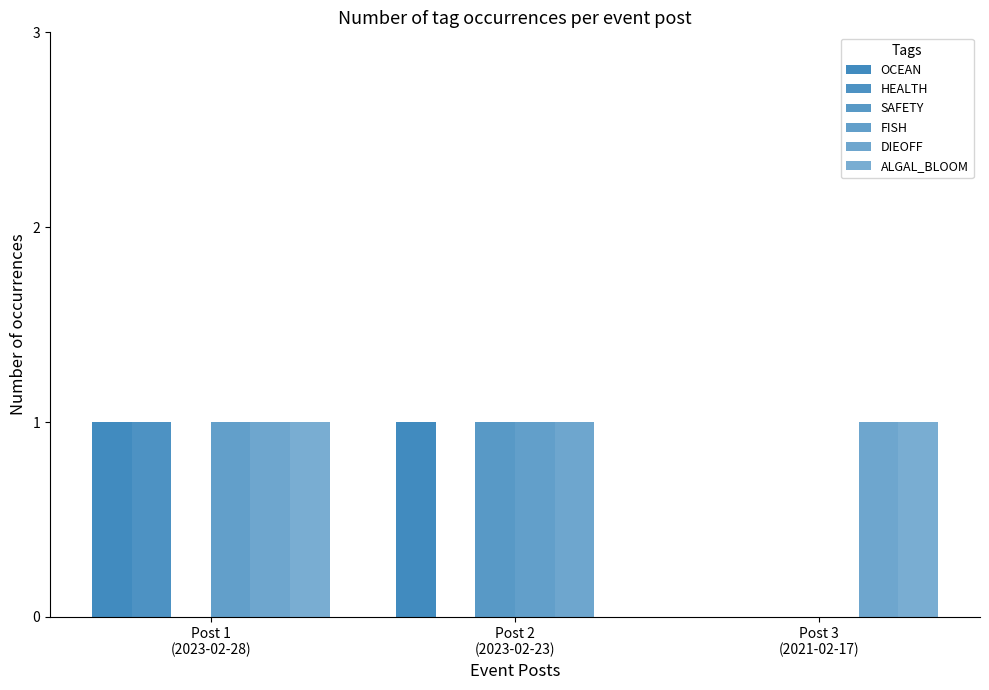

Does the chart contain stacked bars?

No